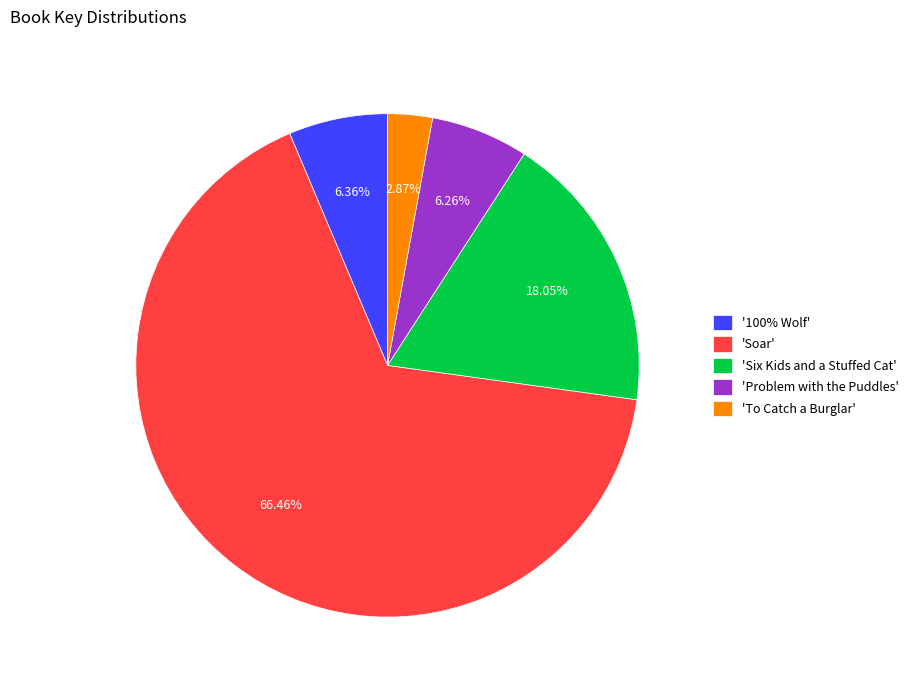

To the nearest percent, what is the difference between the largest and smallest slice percentages?

64%